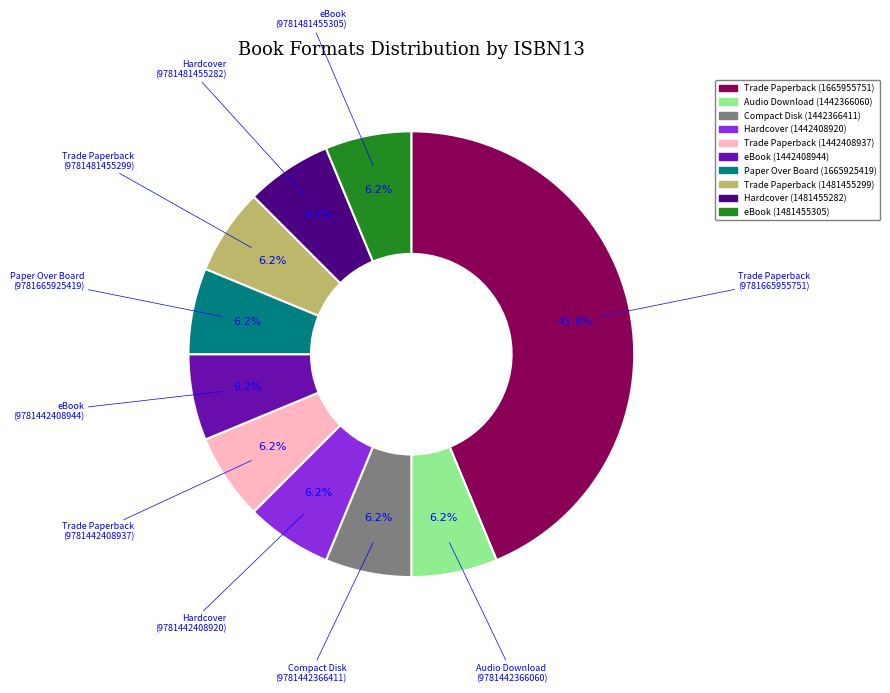

Is the sum of eBook (1442408944) and eBook (1481455305) greater than half?

No